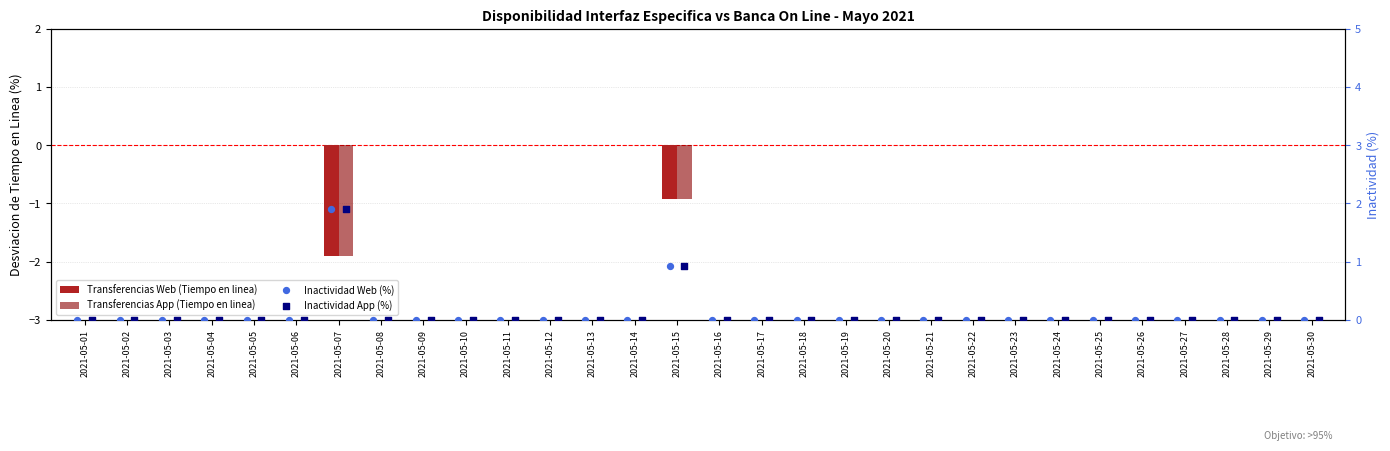

Which series contains the lowest Y value?

Transferencias Web (Tiempo en linea)